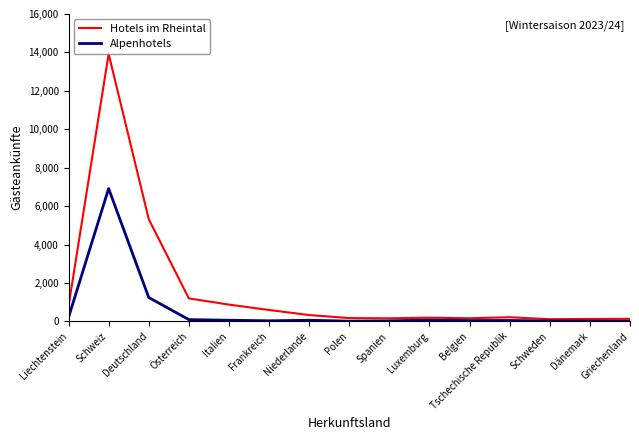

Which series has the largest total across all categories?

Hotels im Rheintal